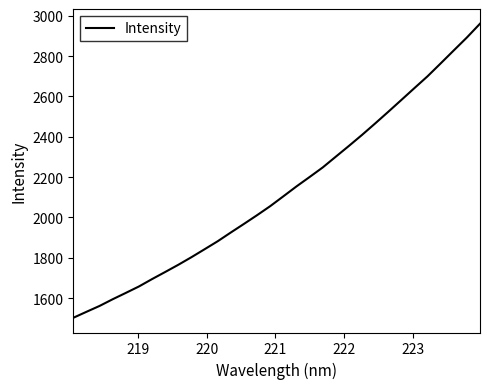

What is the smallest value displayed?

1502.5